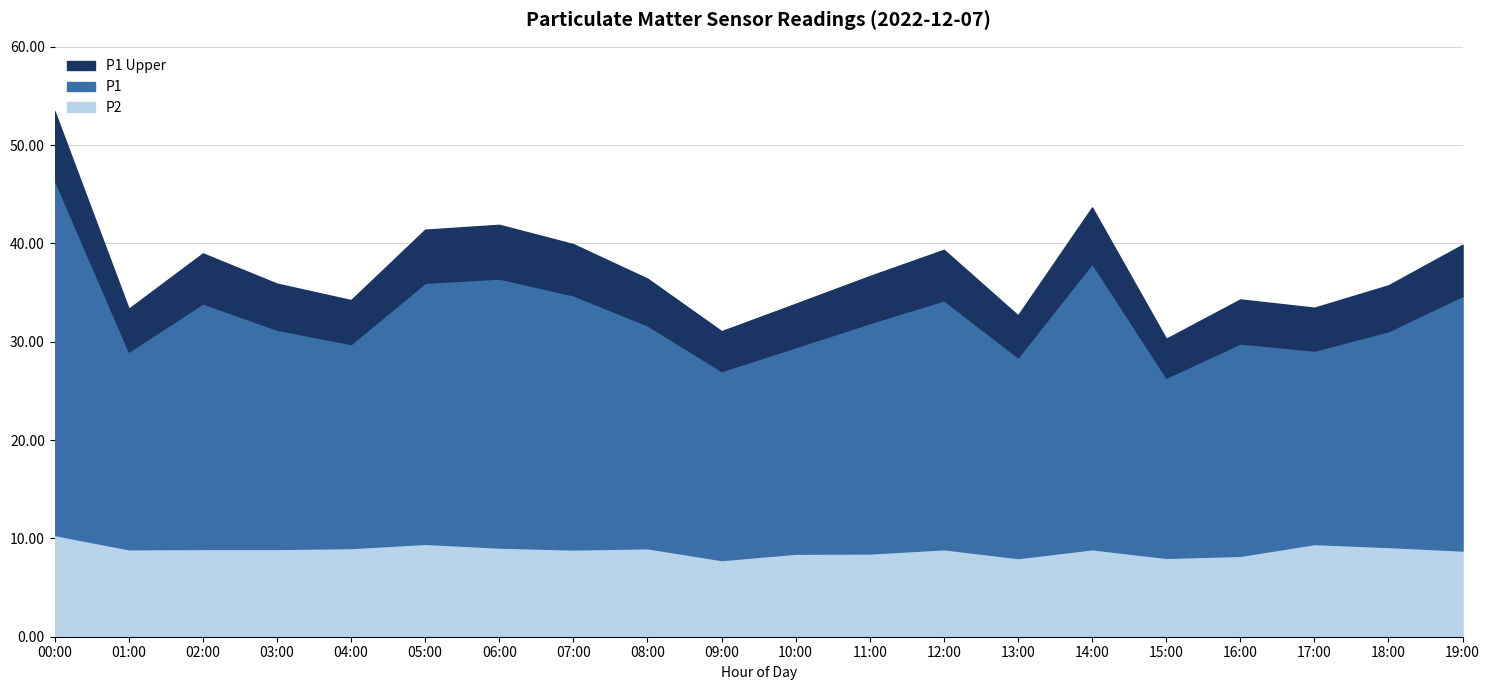

What is the maximum value for P1?

46.5